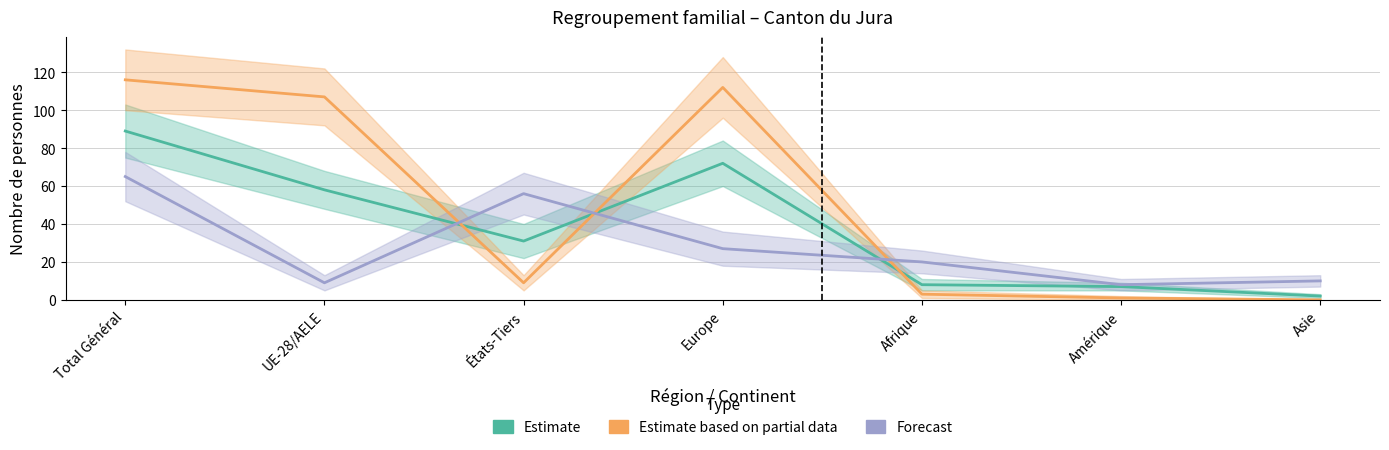

Reading left to right, extract all data points from this chart.

Estimate: 89	58	31	72	8	7	2
Estimate based on partial data: 116	107	9	112	3	1	0
Forecast: 65	9	56	27	20	8	10